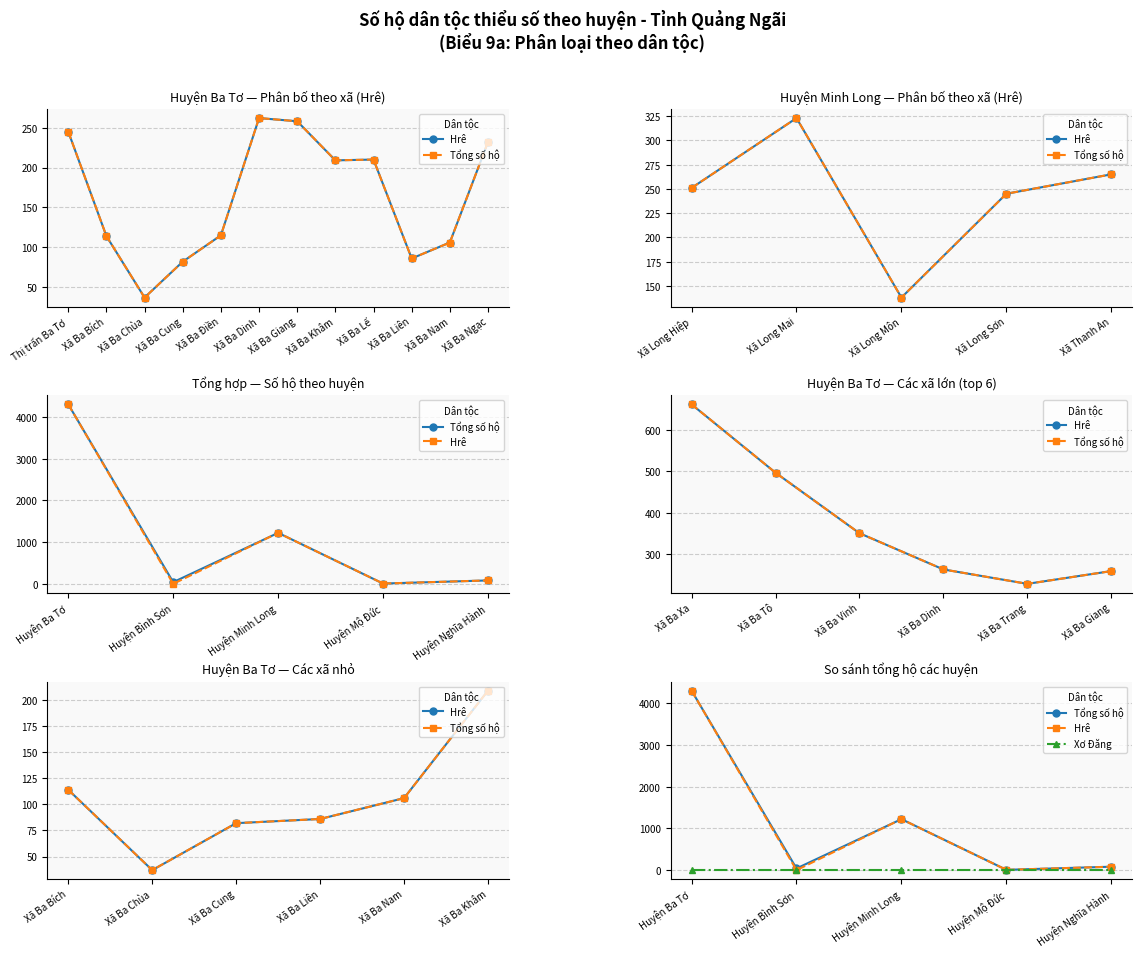

Between Huyện Mộ Đức and Huyện Ba Tơ, which is larger?

Huyện Ba Tơ